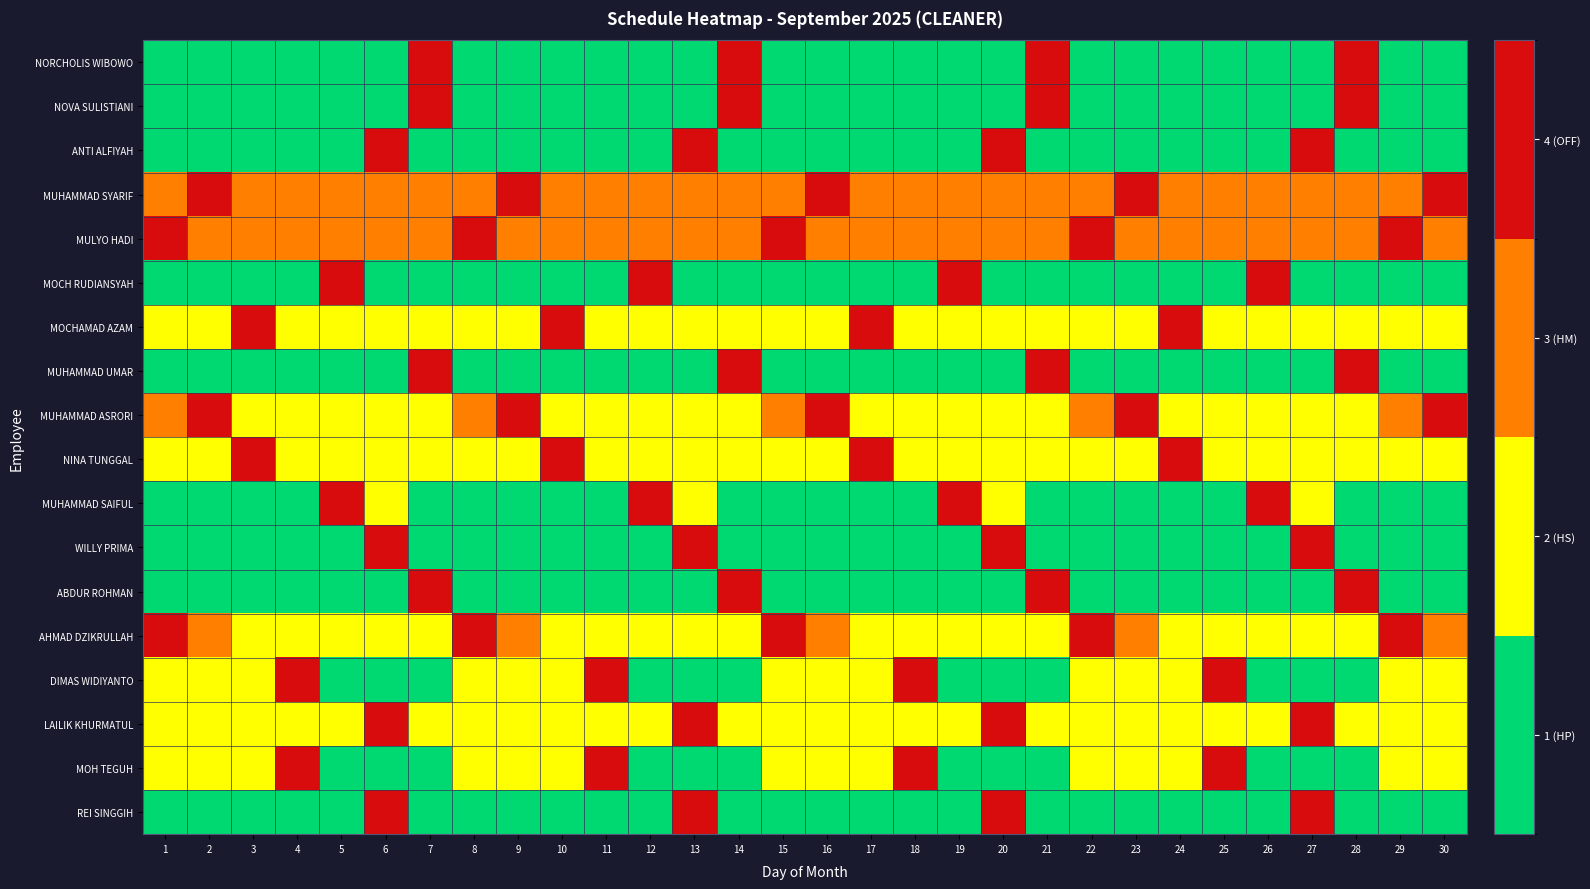

List the series in order of their peak value, highest first.

NORCHOLIS WIBOWO, NOVA SULISTIANI, ANTI ALFIYAH, MUHAMMAD SYARIF, MULYO HADI, MOCH RUDIANSYAH, MOCHAMAD AZAM, MUHAMMAD UMAR, MUHAMMAD ASRORI, NINA TUNGGAL, MUHAMMAD SAIFUL, WILLY PRIMA, ABDUR ROHMAN, AHMAD DZIKRULLAH, DIMAS WIDIYANTO, LAILIK KHURMATUL, MOH TEGUH, REI SINGGIH